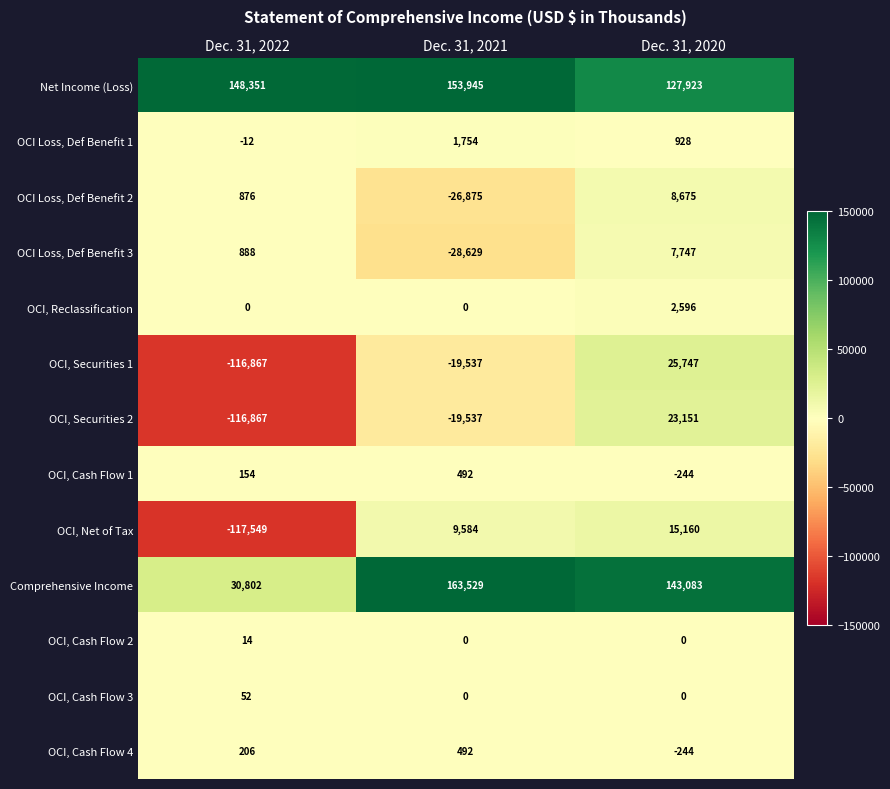

What is the total value across all series at Dec. 31, 2022?

-169952